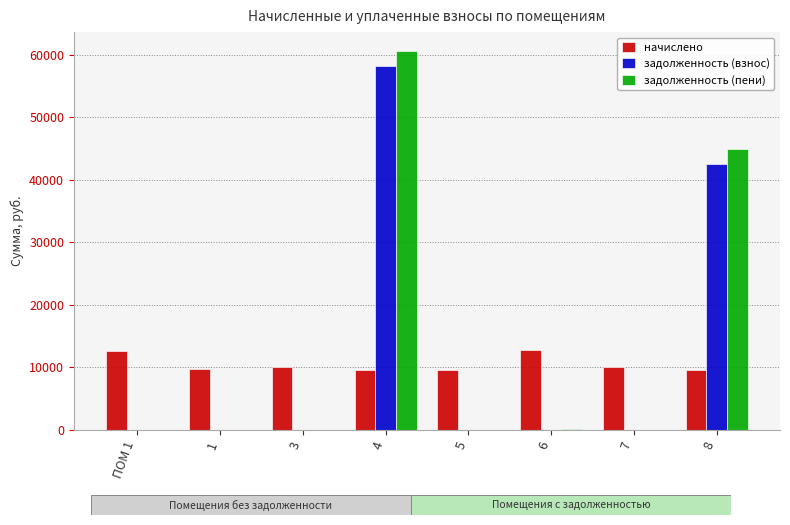

What is the maximum value shown in the chart?

60551.3